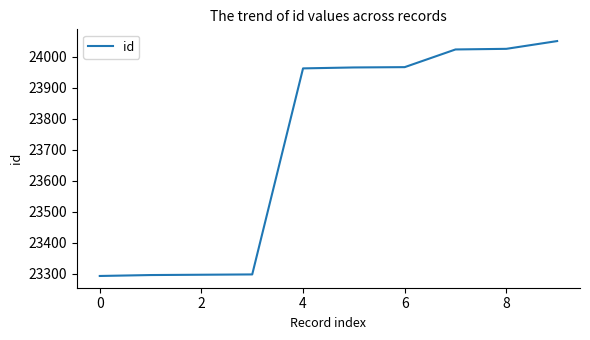

What is the maximum value shown in the chart?

24050